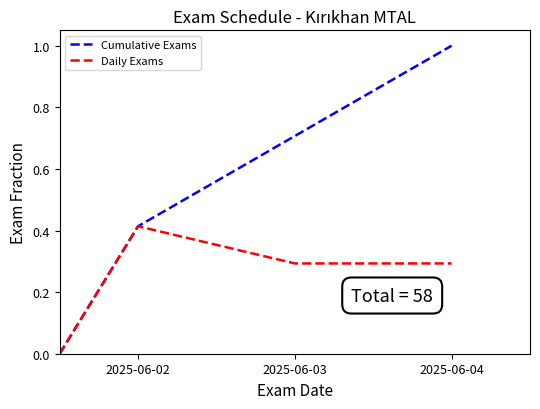

Rank the series by their average value, from lowest to highest.

Daily Exams, Cumulative Exams